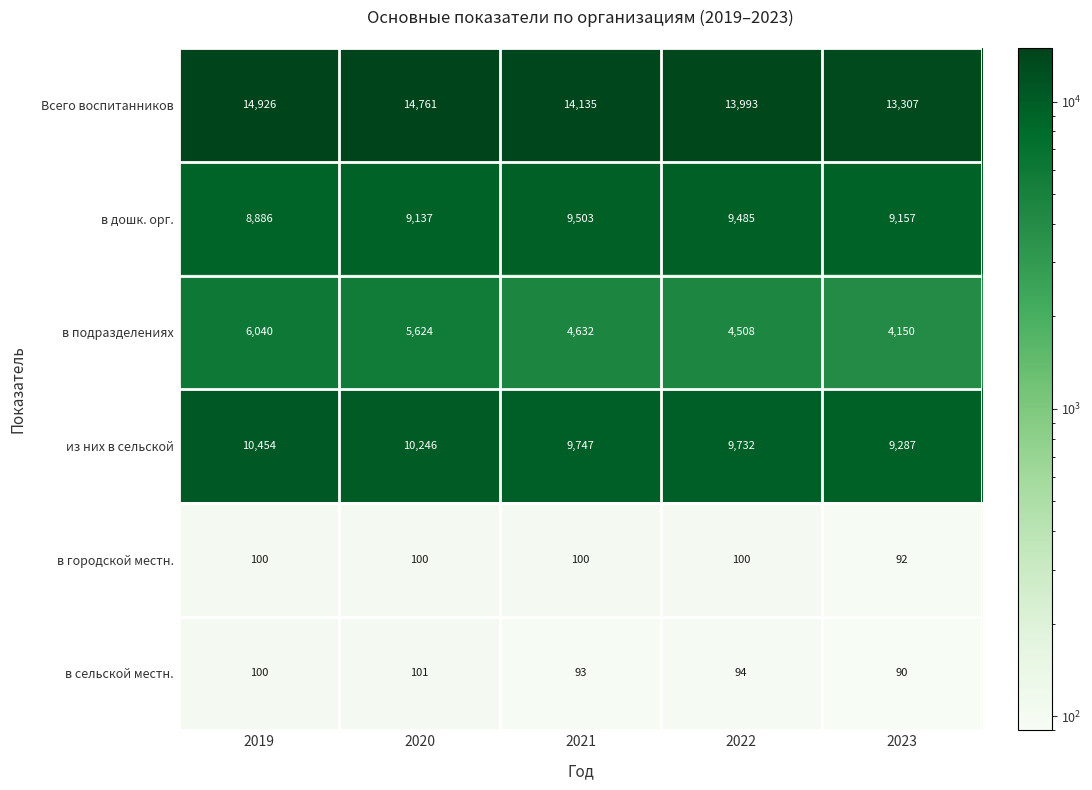

Which series has the largest range (max minus min)?

в подразделениях